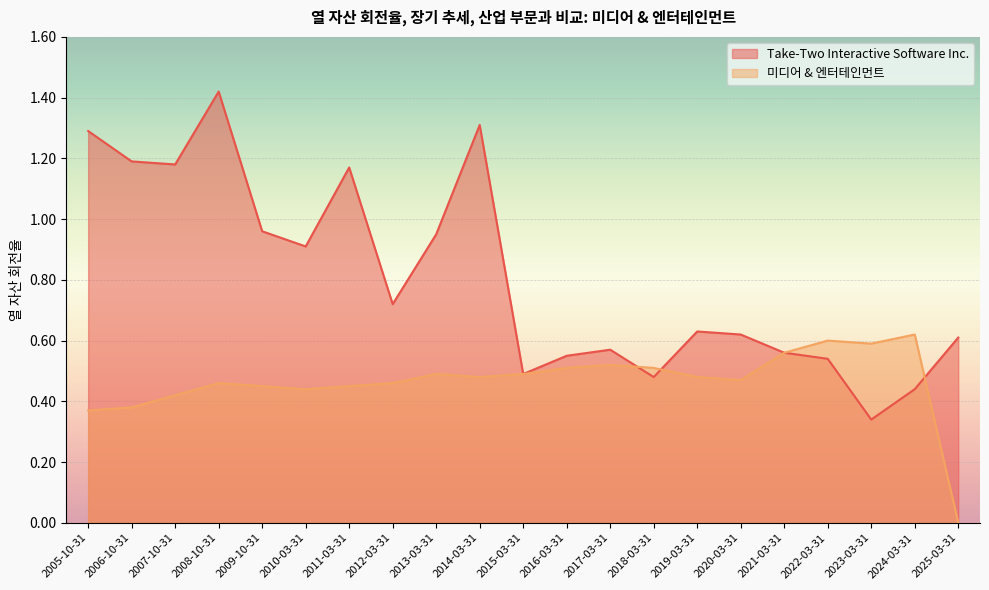

Which series has the largest total across all categories?

Take-Two Interactive Software Inc.